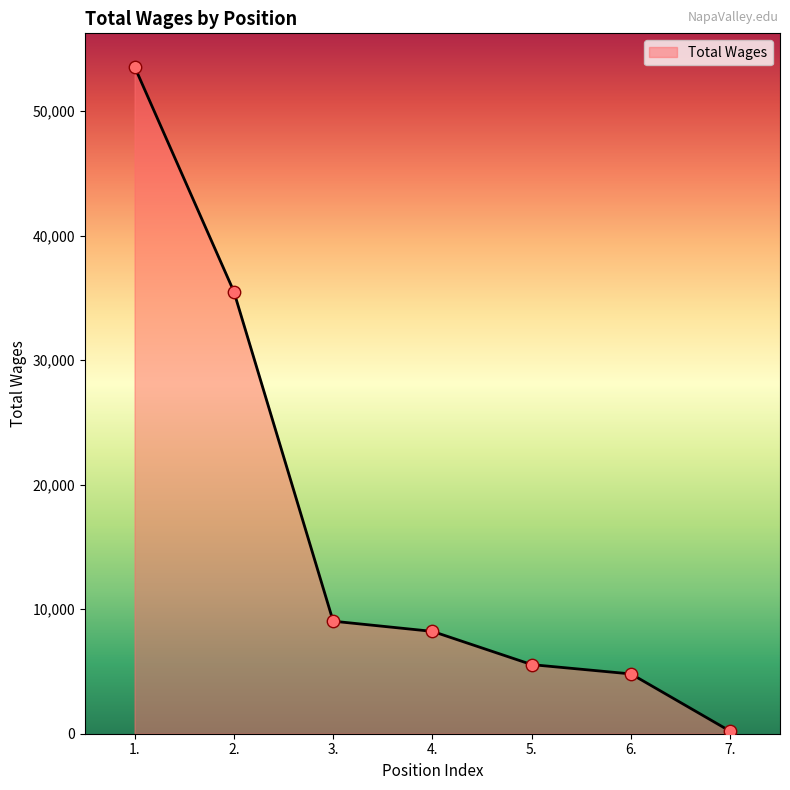

What is the ratio of the value at 2. to the value at 6.?

7.4